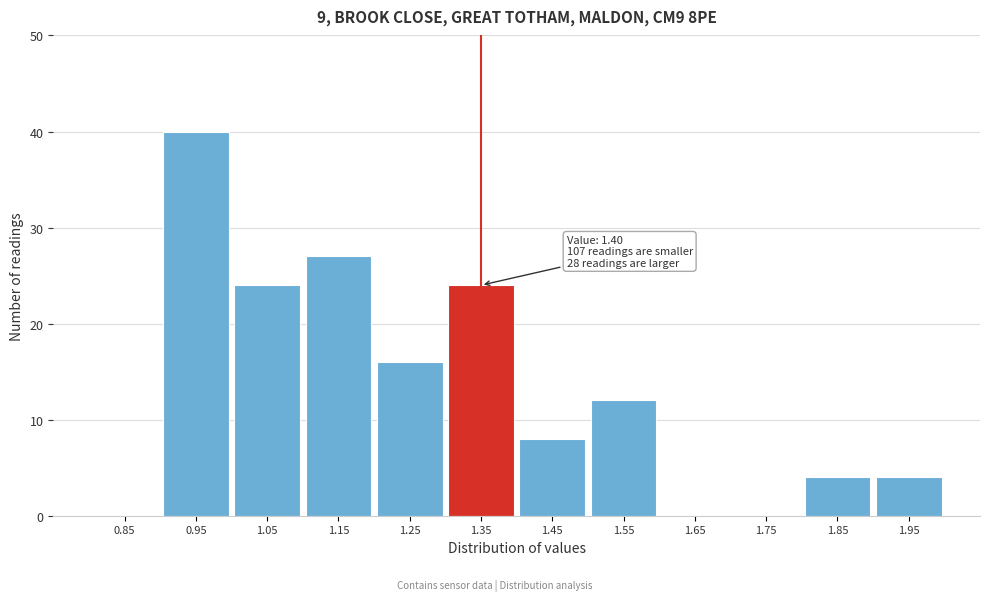

Reading left to right, extract all data points from this chart.

0.85=0	0.95=40	1.05=24	1.15=27	1.25=16	1.35=24	1.45=8	1.55=12	1.65=0	1.75=0	1.85=4	1.95=4